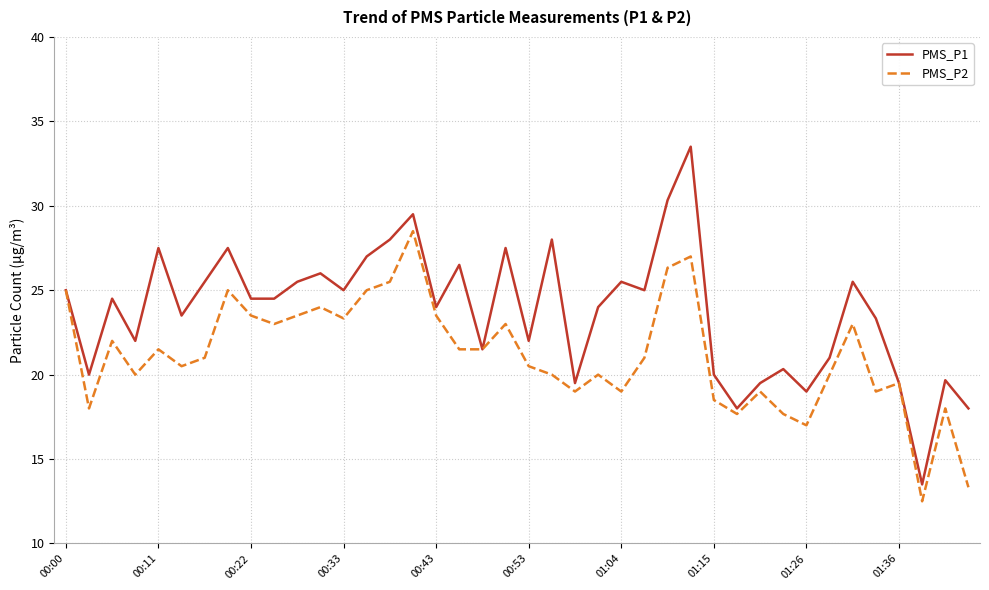

Rank the series by their maximum value, from lowest to highest.

PMS_P2, PMS_P1